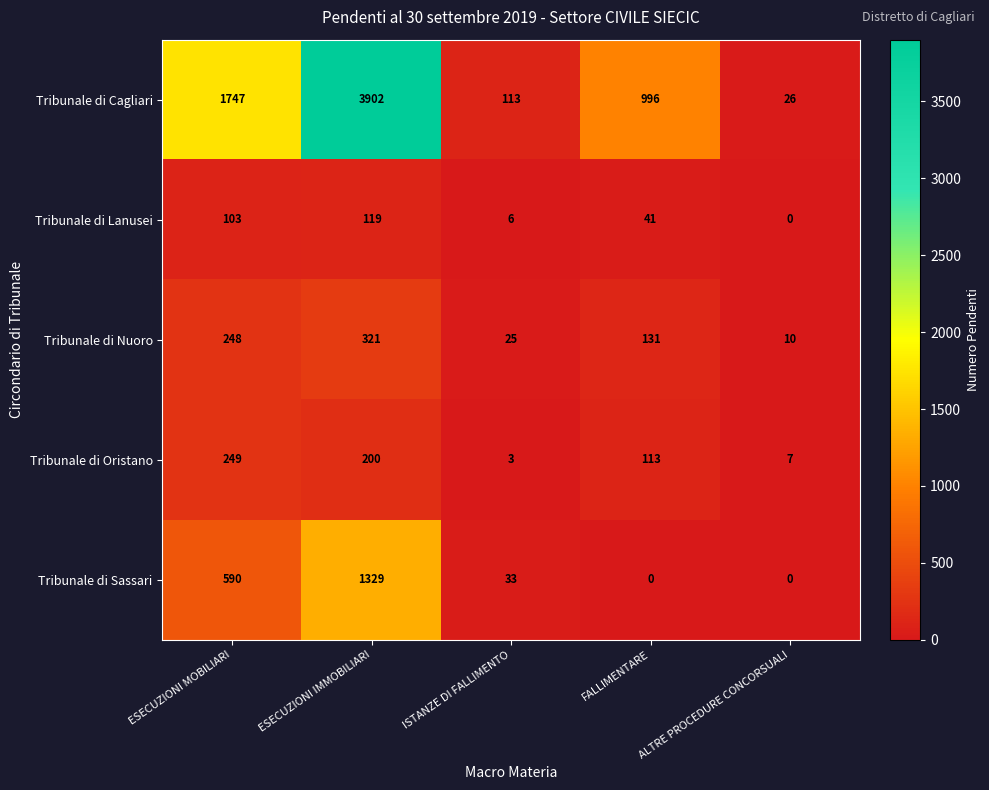

Which label corresponds to the largest value in the chart?

ESECUZIONI IMMOBILIARI